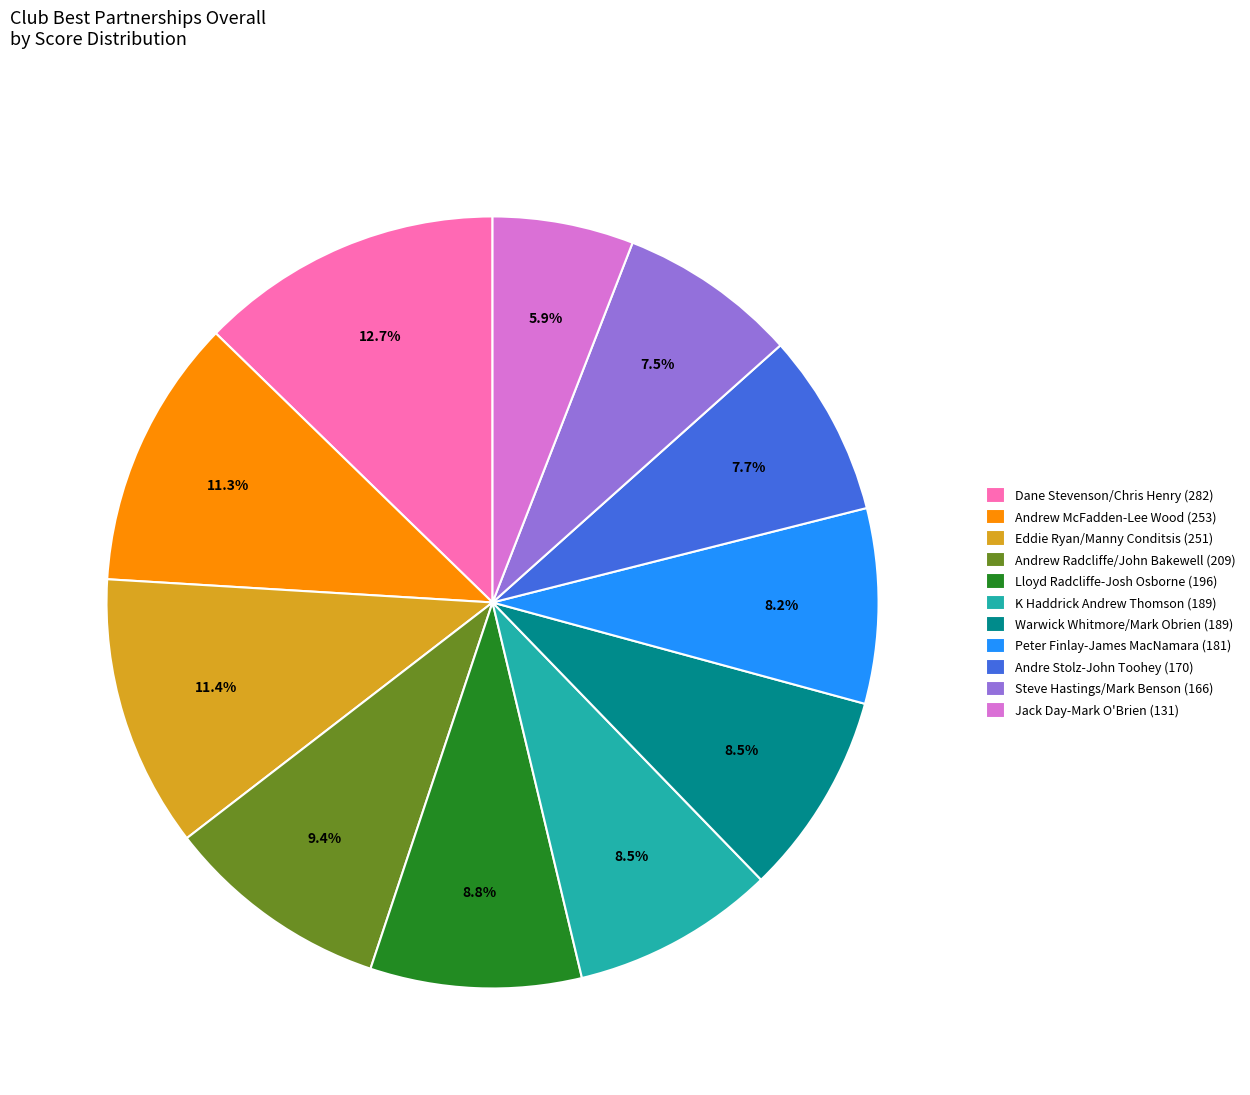

The Andre Stolz-John Toohey (170) slice represents 13% of the pie. True or false?

False